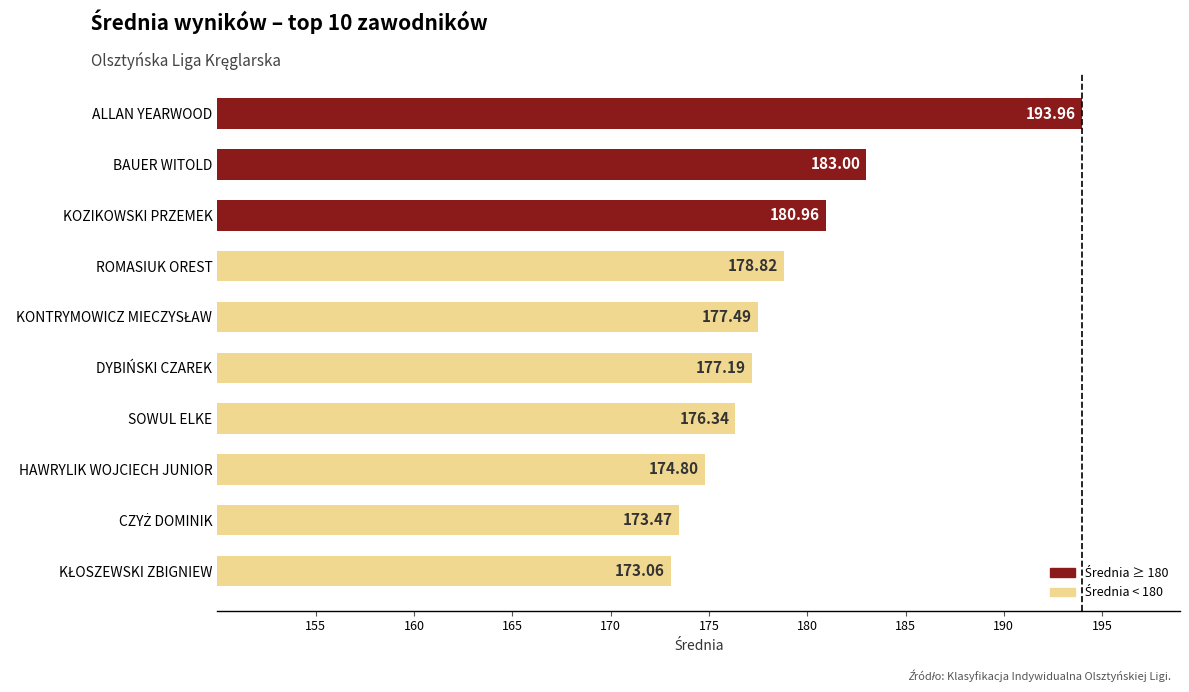

At which label is the value closest to 183?

BAUER WITOLD